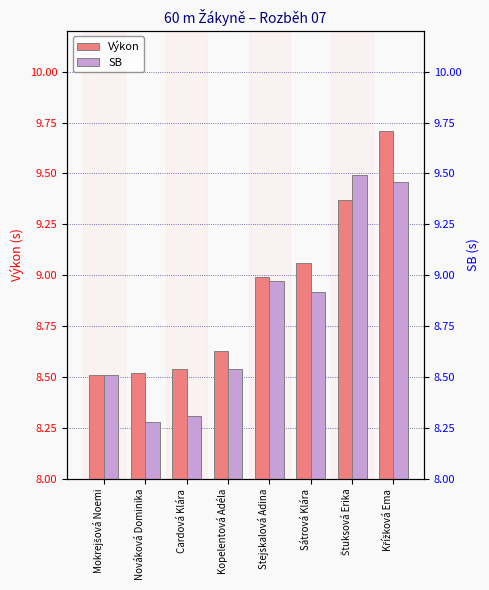

How many bars are there in total?

16